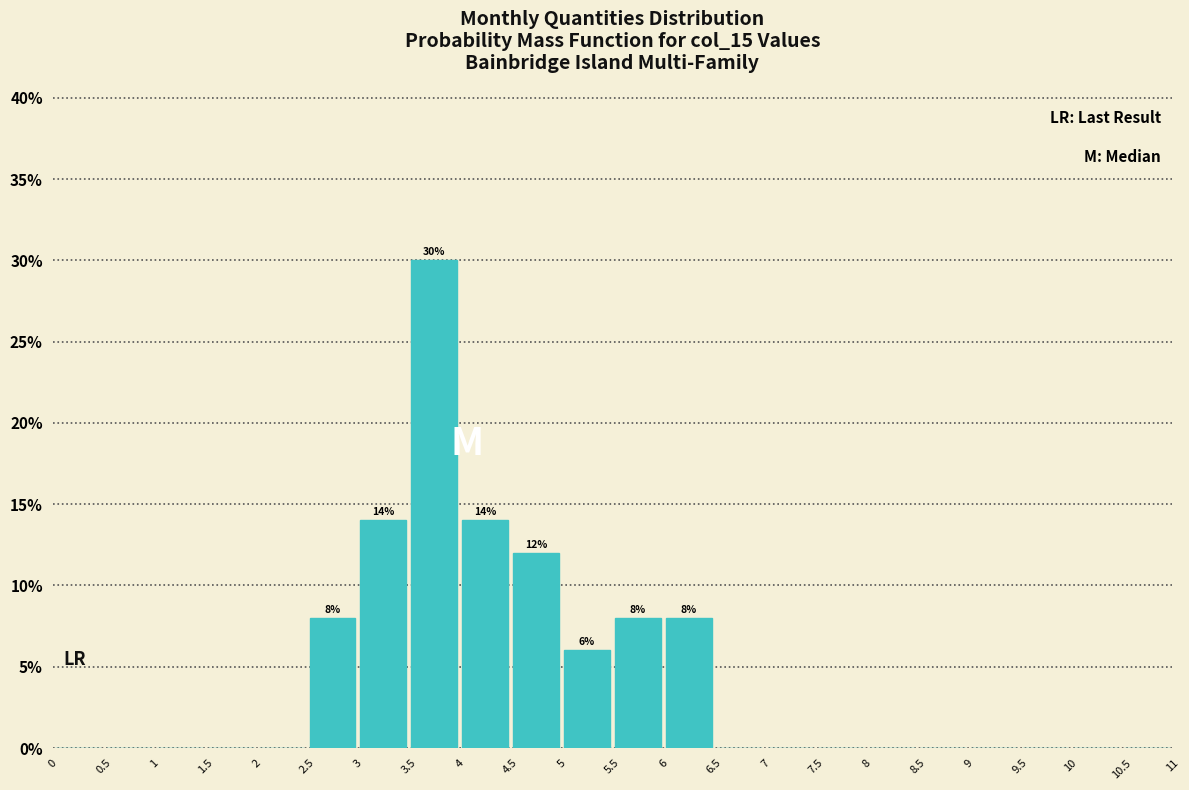

Over which range of the x-axis is the bar tallest?

3.5 to 4